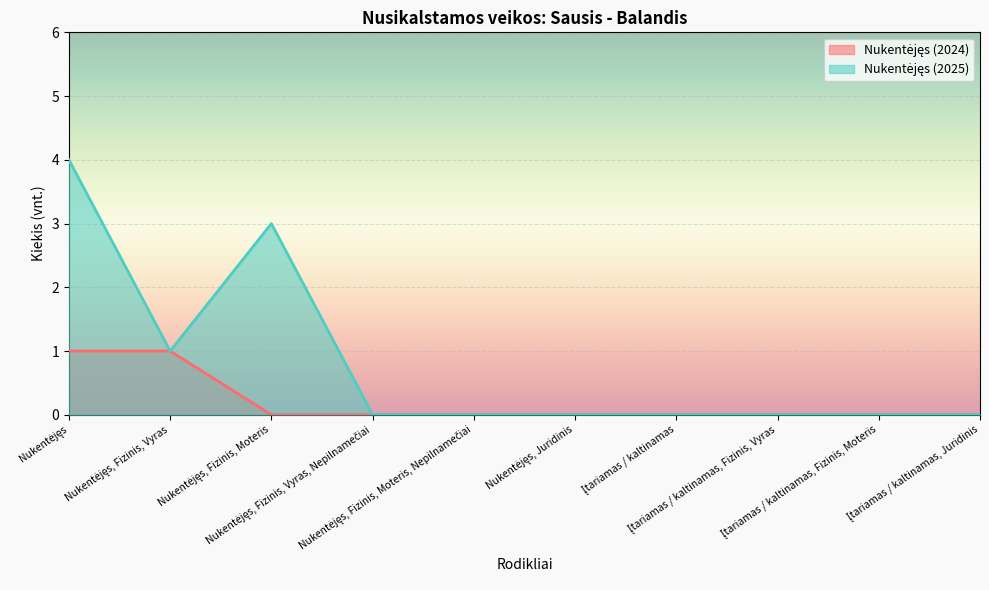

The value of Nukentėjęs (2024) at Nukentėjęs, Juridinis is 1. True or false?

False